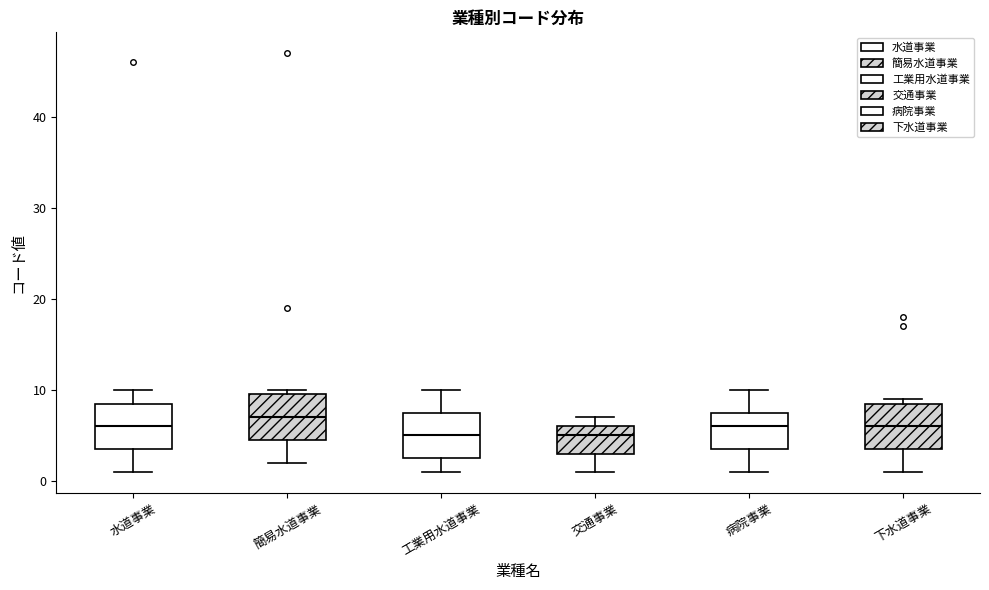

Reading left to right, read every box against the y-axis: the position of its median line, the range the box covers, and the ends of its whiskers. The values are not printed on the chart, so give them approximately, as read against the axis.

水道事業: median 6, box 4 to 9, whiskers 1 to 10
簡易水道事業: median 7, box 5 to 10, whiskers 2 to 10 (just above the box's upper edge)
工業用水道事業: median 5, box 3 to 8, whiskers 1 to 10
交通事業: median 5, box 3 to 6, whiskers 1 to 7
病院事業: median 6, box 4 to 8, whiskers 1 to 10
下水道事業: median 6, box 4 to 9, whiskers 1 to 9 (just above the box's upper edge)